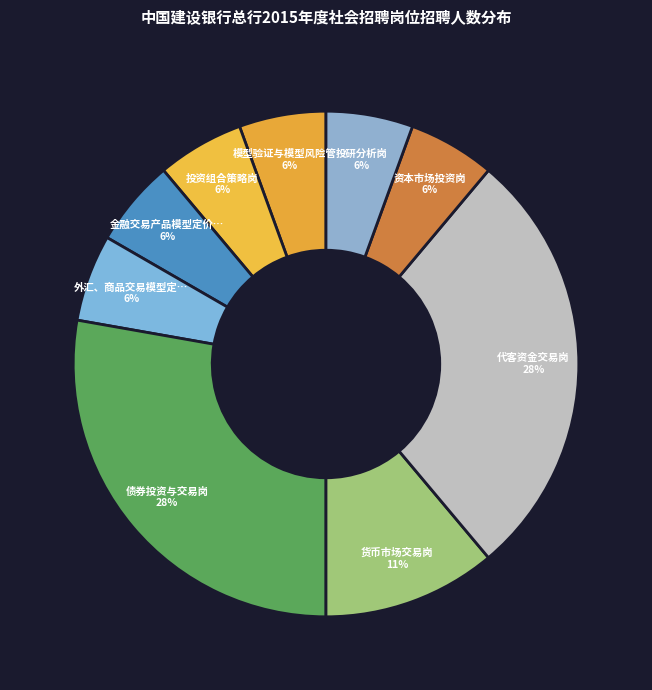

Rank the categories by value from highest to lowest.

债券投资与交易岗, 代客资金交易岗, 货币市场交易岗, 模型验证与模型风险管理岗, 投资组合策略岗, 金融交易产品模型定价岗, 外汇、商品交易模型定价岗, 资本市场投资岗, 投研分析岗